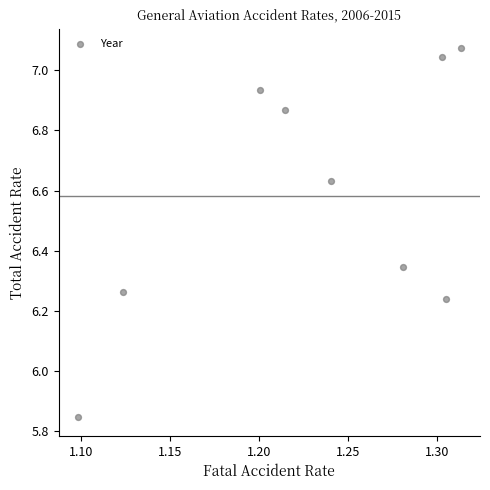

What is the average X value?

1.2